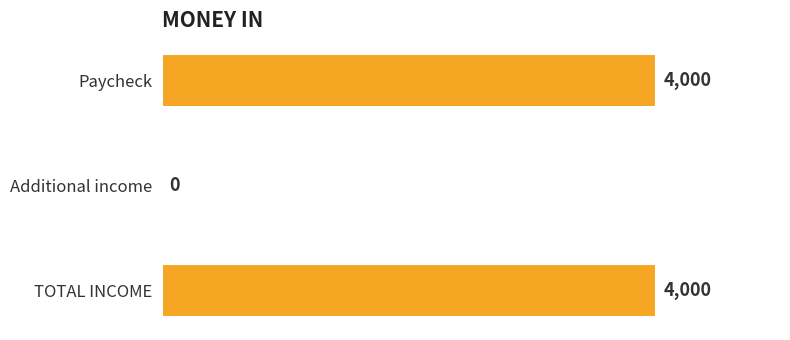

What is the greatest value displayed?

4000